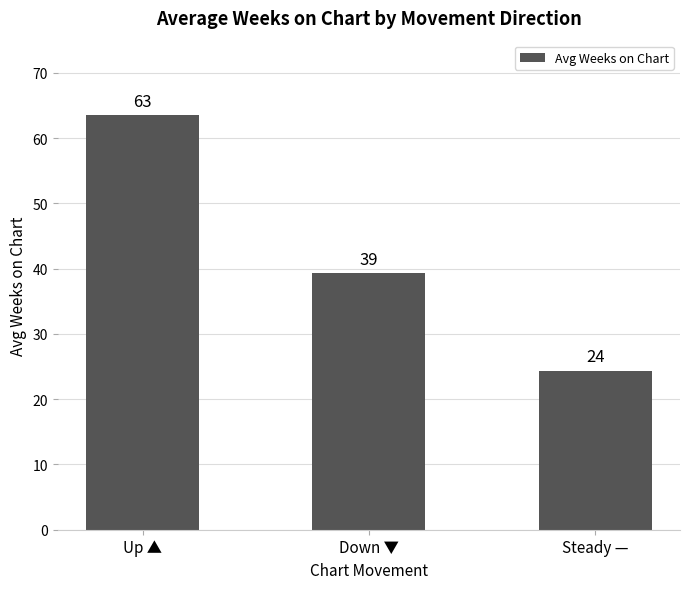

Reading right to left, list all the values displayed in this chart.

Steady —=24.4	Down ▼=39.3	Up ▲=63.5